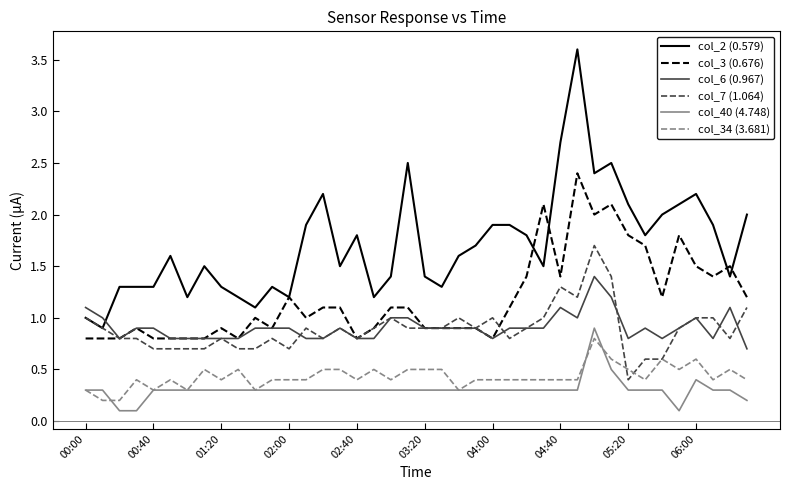

Which series has the largest total across all categories?

col_2 (0.579)